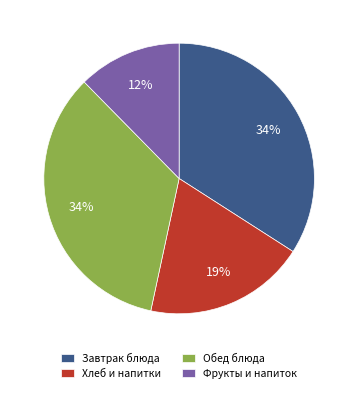

The Обед блюда slice represents 24% of the pie. True or false?

False